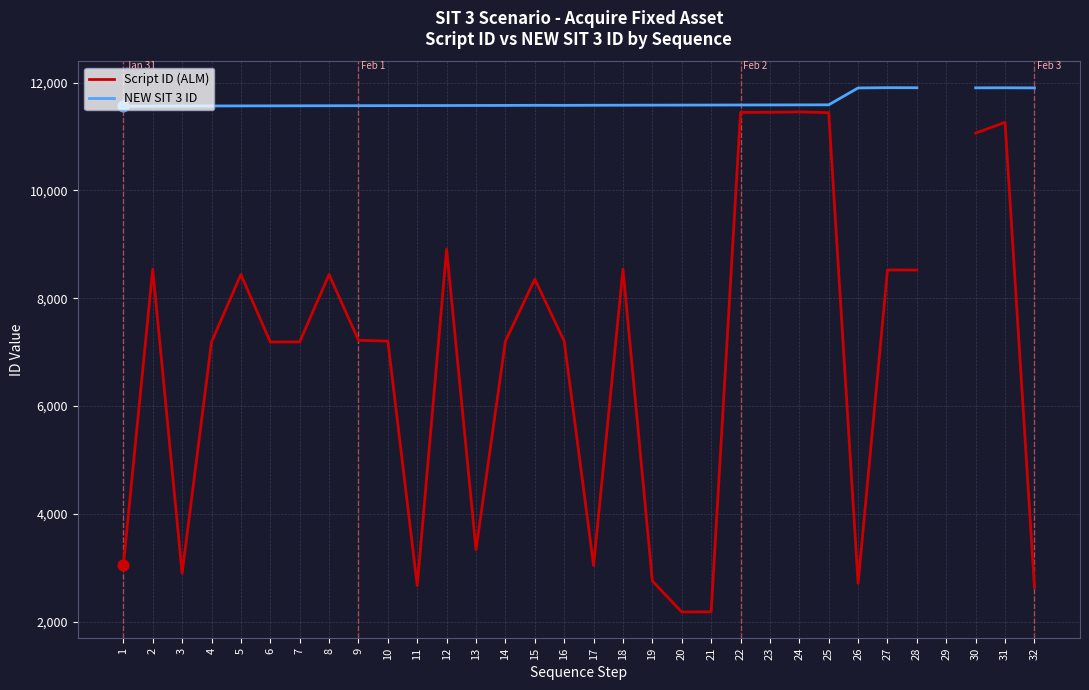

At how many categories does at least one series exceed 5125?

31